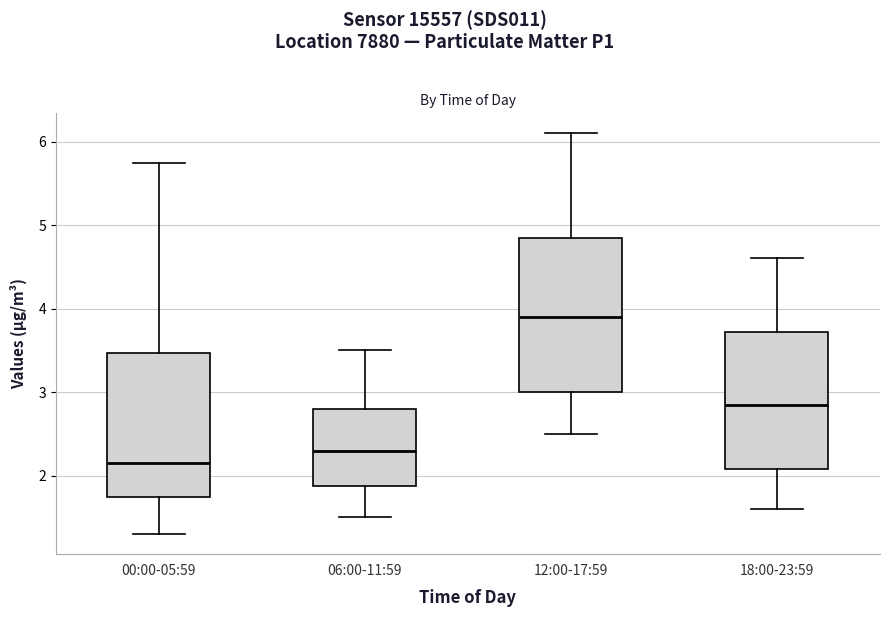

Reading left to right, read every box against the y-axis: the position of its median line, the range the box covers, and the ends of its whiskers. The values are not printed on the chart, so give them approximately, as read against the axis.

00:00-05:59: median 2.2, box 1.7 to 3.5, whiskers 1.3 to 5.7
06:00-11:59: median 2.3, box 1.9 to 2.8, whiskers 1.5 to 3.5
12:00-17:59: median 3.9, box 3.0 to 4.9, whiskers 2.5 to 6.1
18:00-23:59: median 2.9, box 2.1 to 3.7, whiskers 1.6 to 4.6